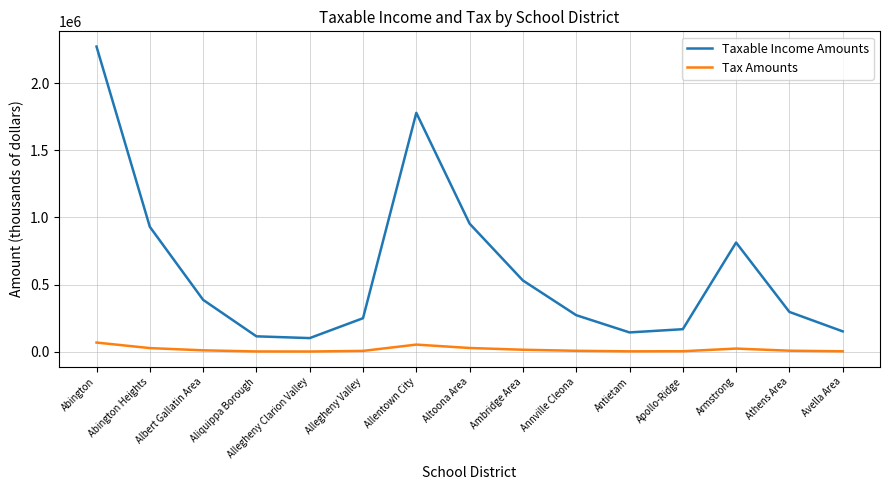

List the series in order of their overall mean, lowest first.

Tax Amounts, Taxable Income Amounts